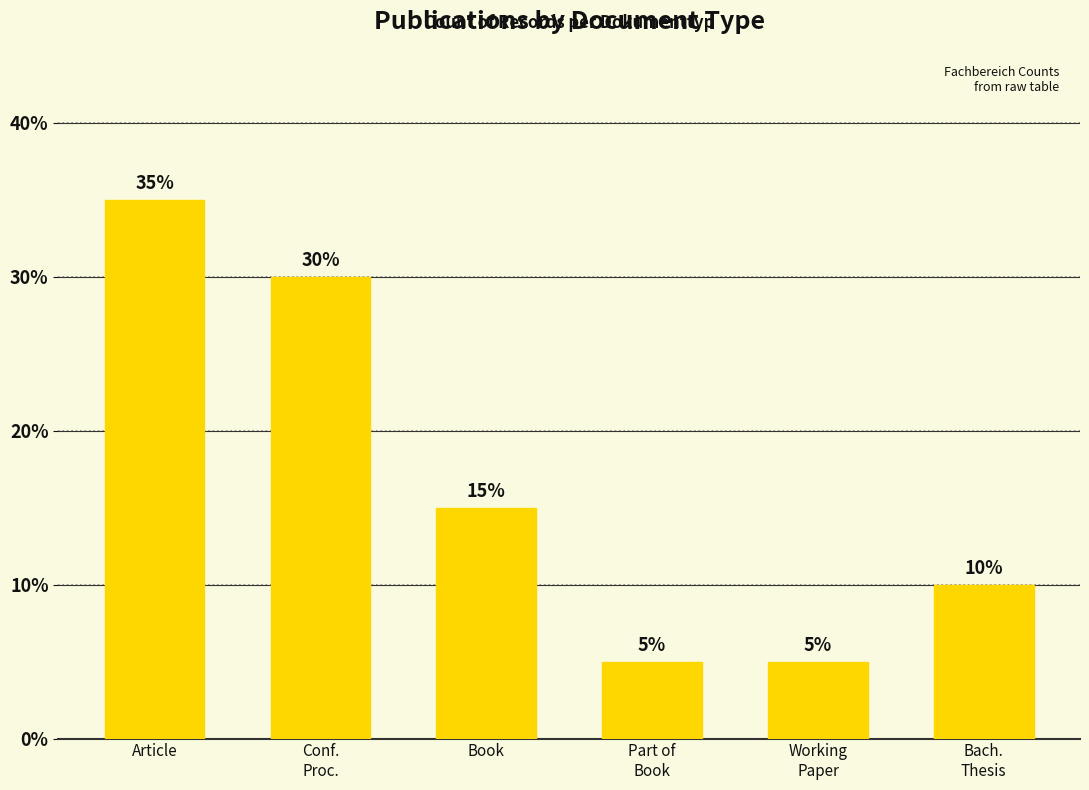

Are the bars horizontal?

No